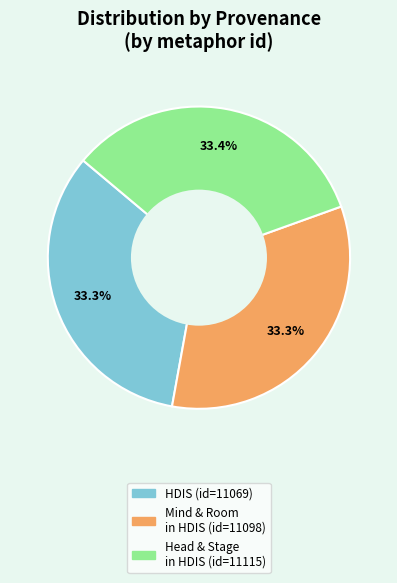

Does any single category account for the majority?

No